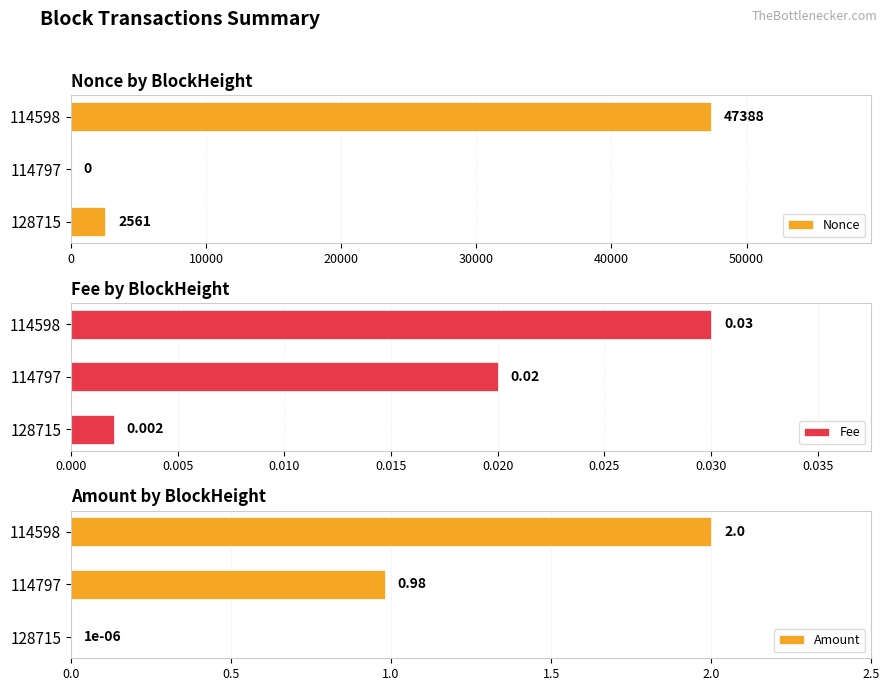

The Nonce series shows 2561 at 128715. True or false?

True